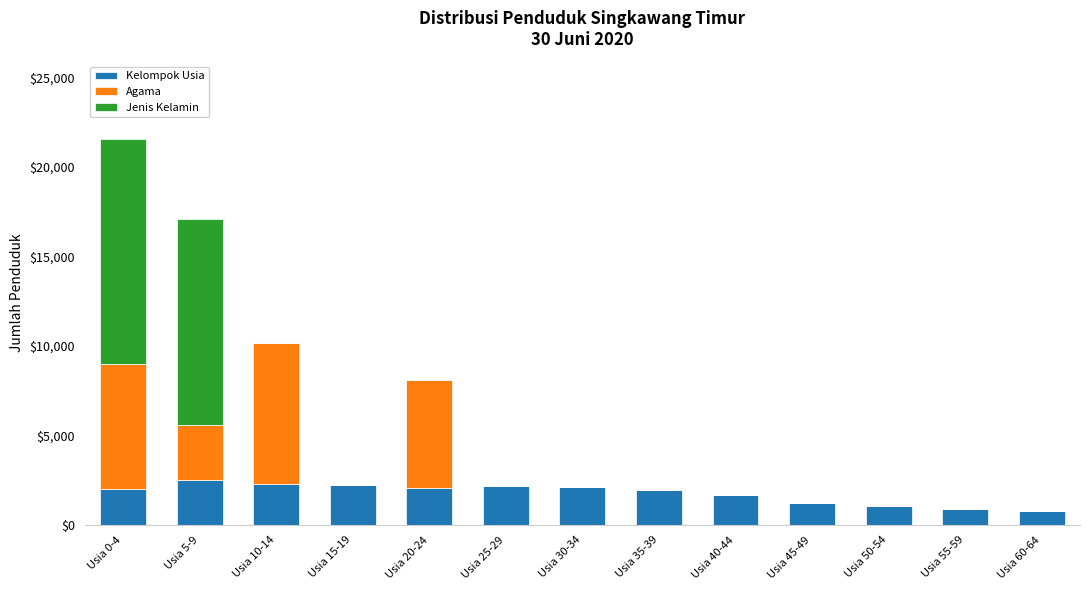

At which category is the sum across all series the highest?

Usia 0-4